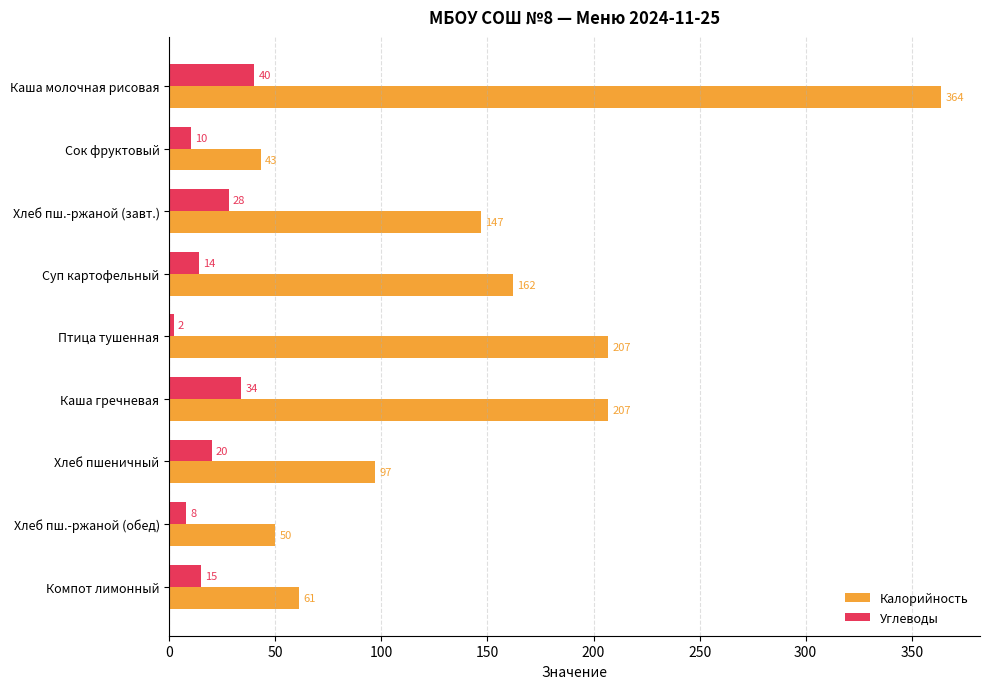

What is the difference between the maximum and minimum values in the Углеводы series?

38